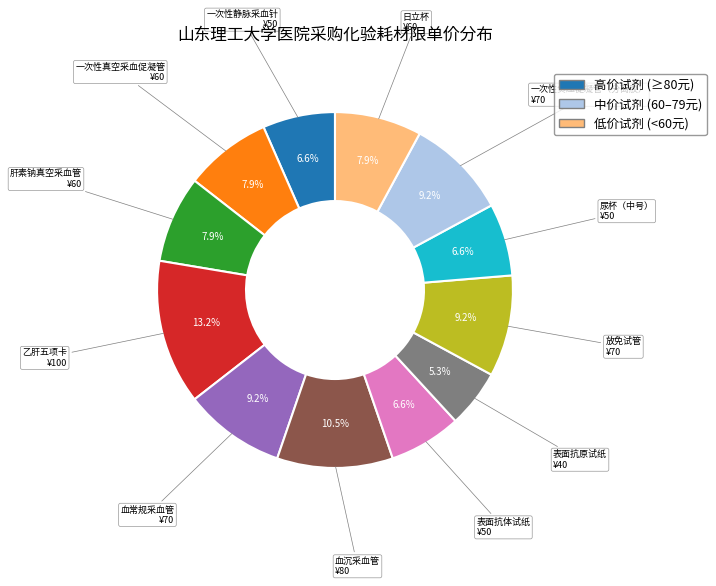

Is there any slice that represents more than half of the pie?

No